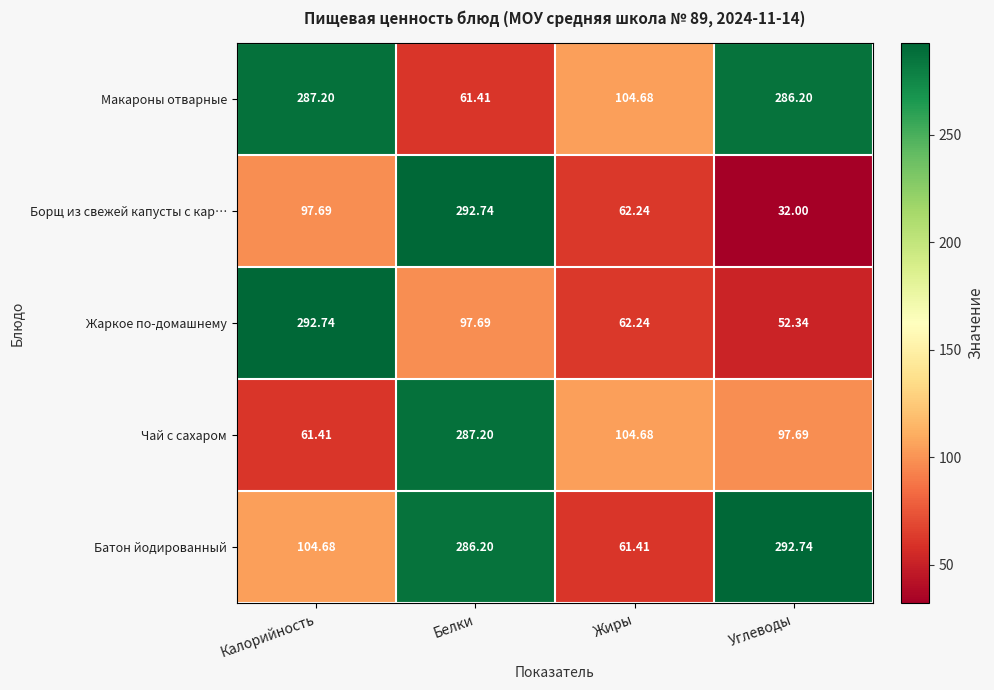

Where does the Борщ из свежей капусты с кар… series first go above 97?

Калорийность